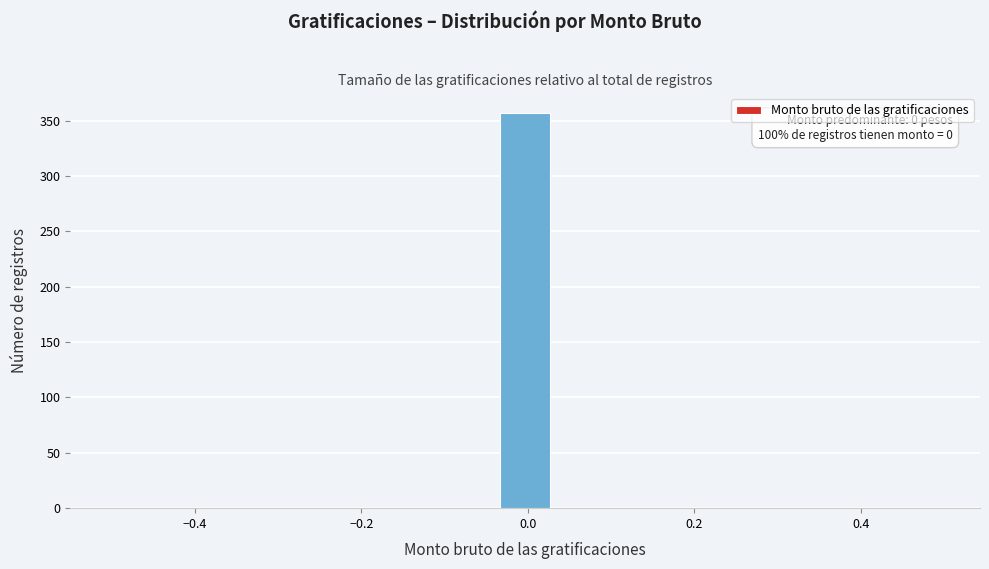

Read against the x-axis, roughly where is the centre of the tallest bar?

0.00